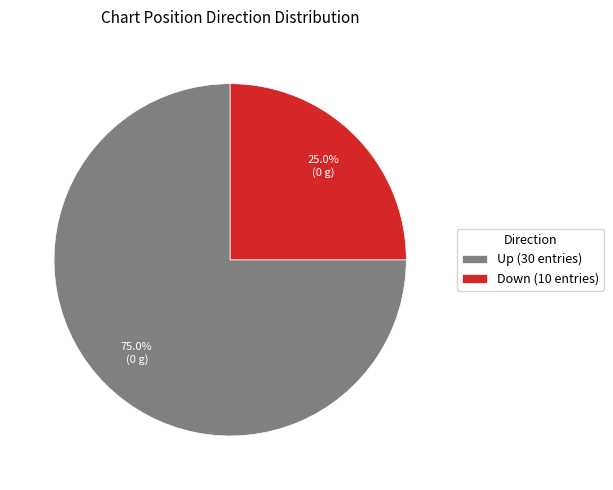

Rank the categories by value from highest to lowest.

Up (30 entries), Down (10 entries)